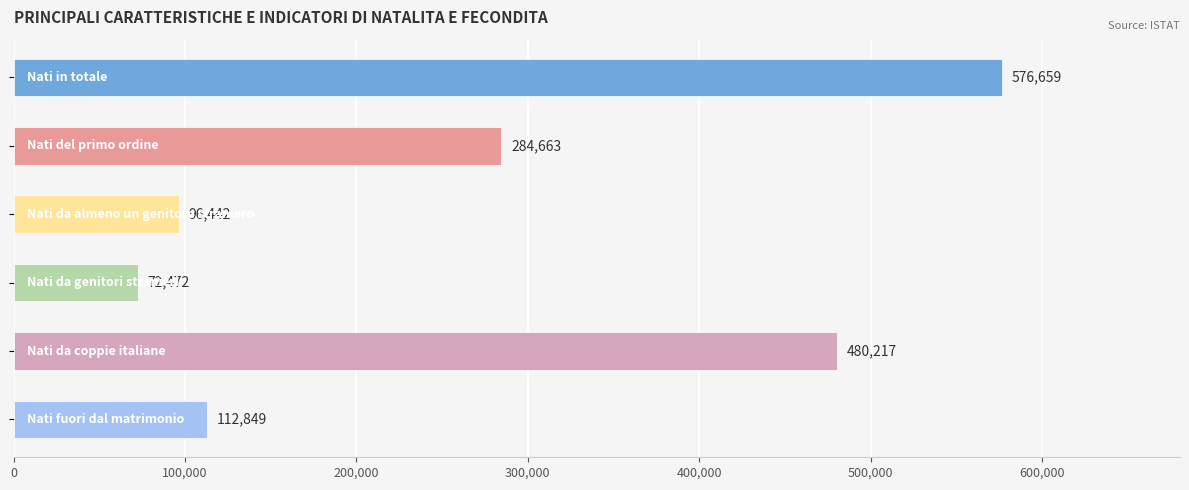

What is the value of the 4th bar from the top?

72472